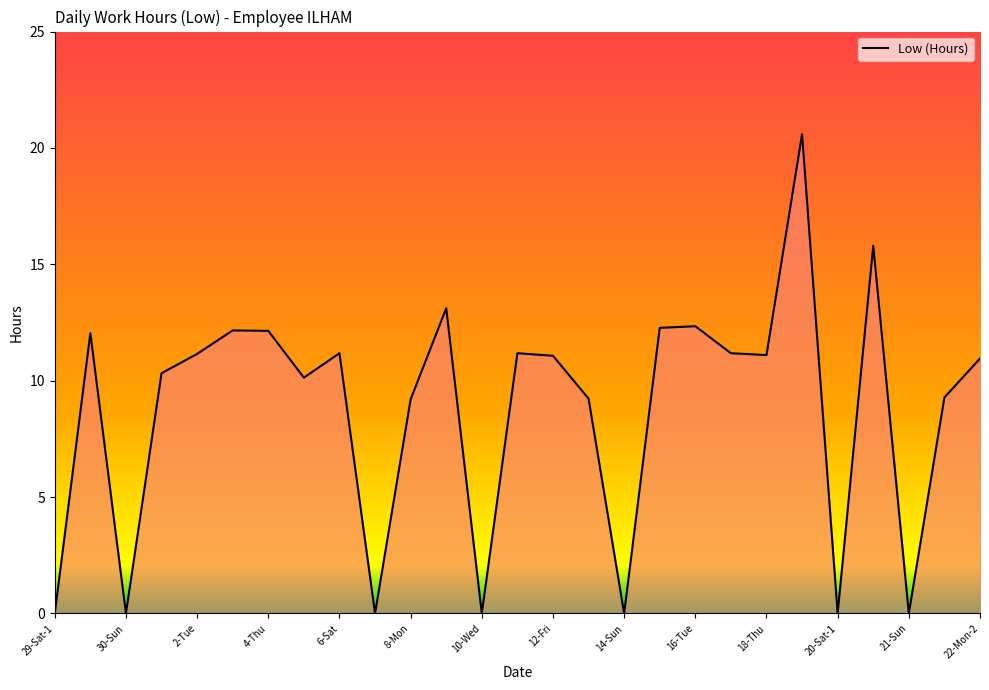

What is the greatest value displayed?

20.6